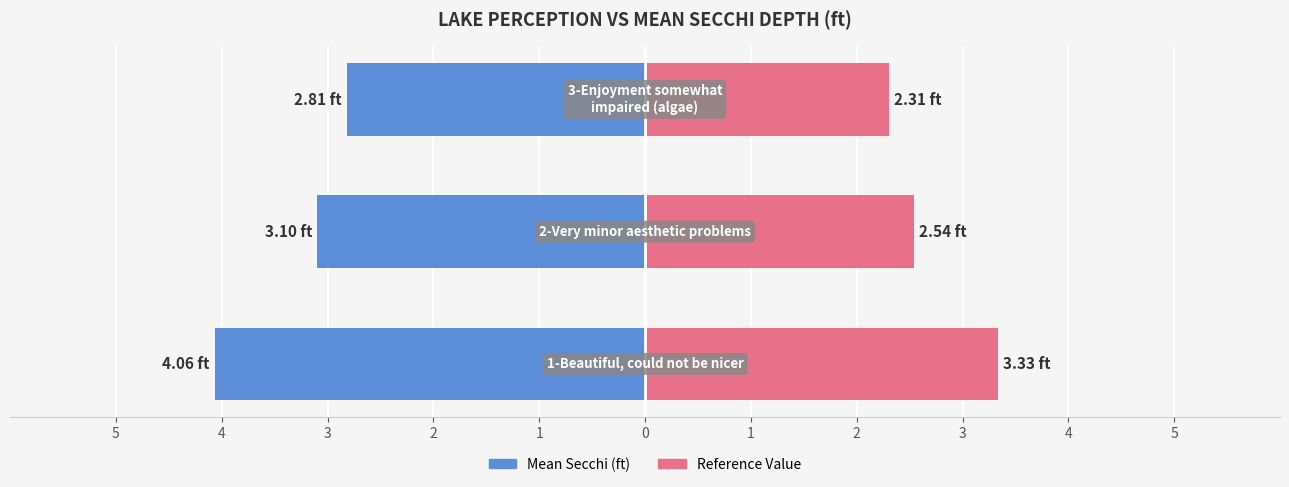

Reading left to right, list all the values displayed in this chart.

Mean Secchi (ft): 5=-4.1	4=-3.1	3=-2.8
Comparison Value: 5=3.3	4=2.5	3=2.3